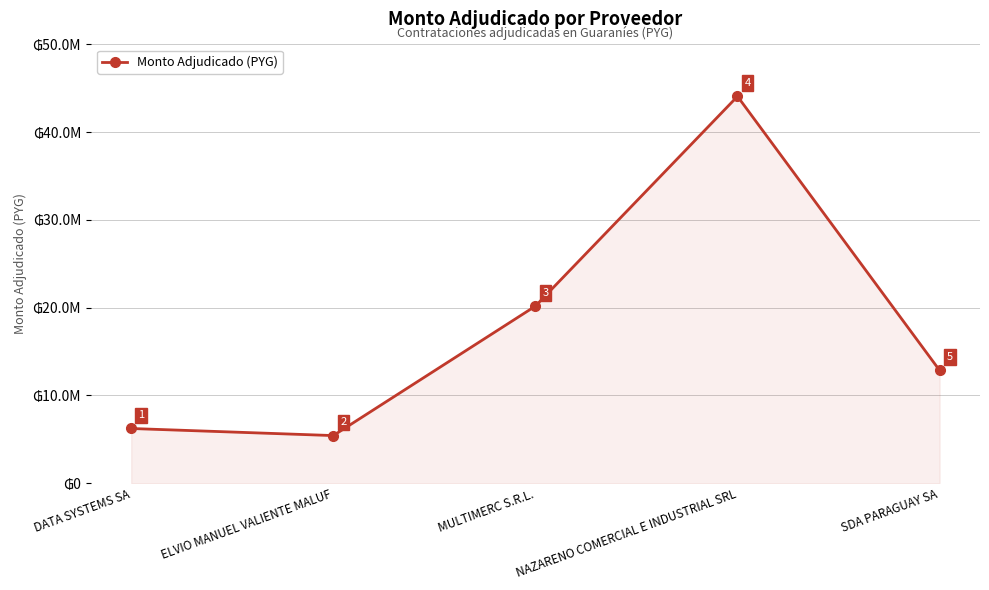

Is it true that the value at NAZARENO COMERCIAL E INDUSTRIAL SRL is 44085000?

True